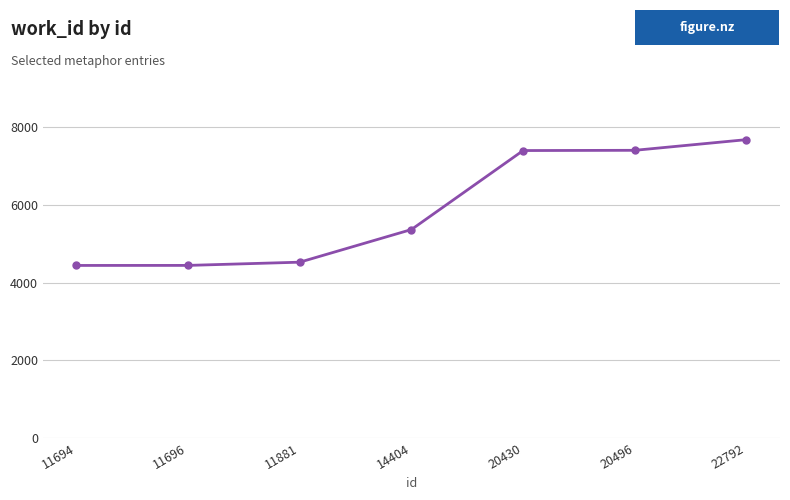

What is the difference between the maximum and second lowest values?

3240